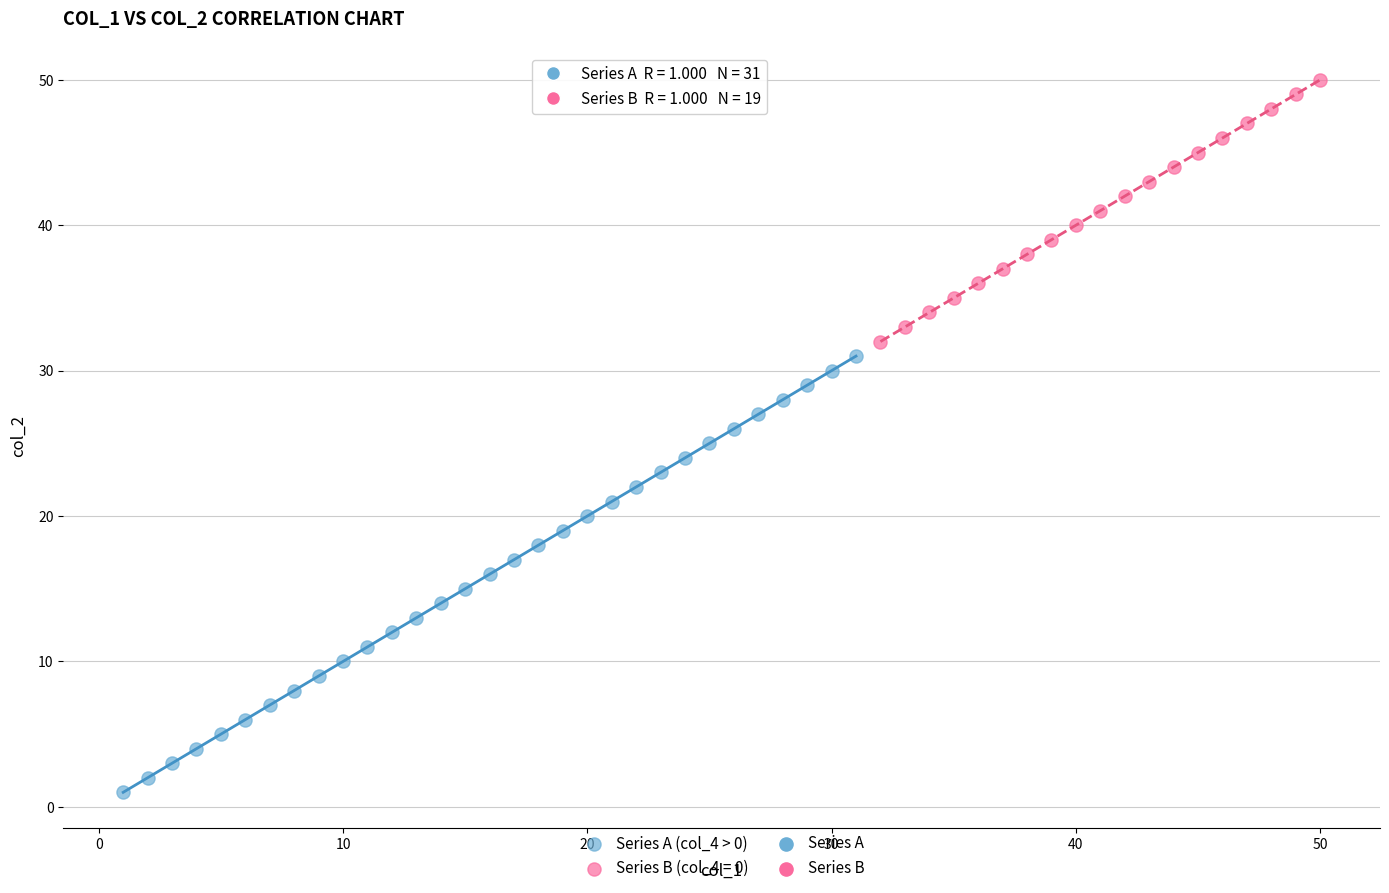

Which series reaches the maximum Y coordinate?

Series B (col_4 = 0)